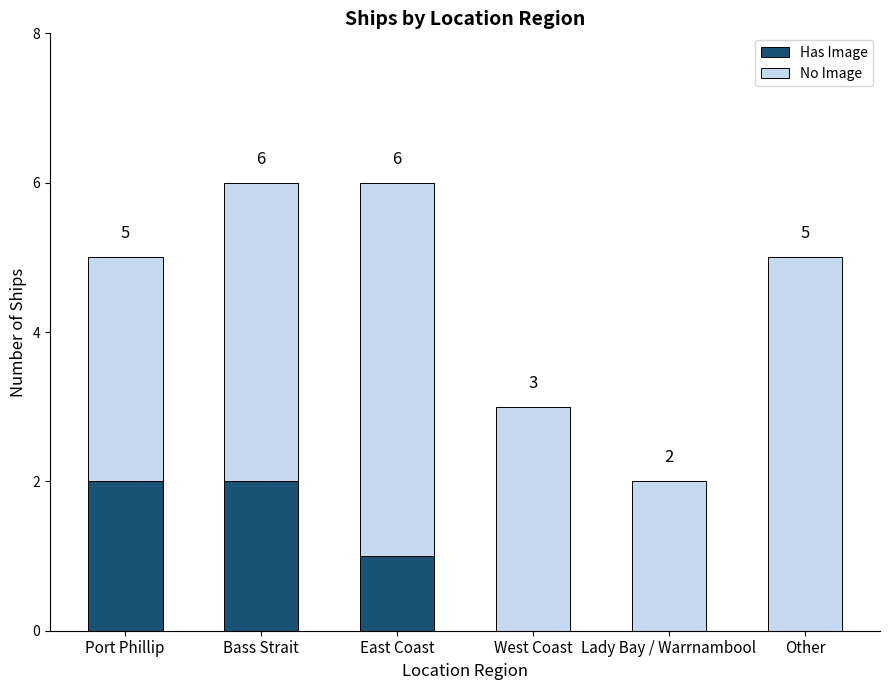

How many values in Has Image are above zero?

3